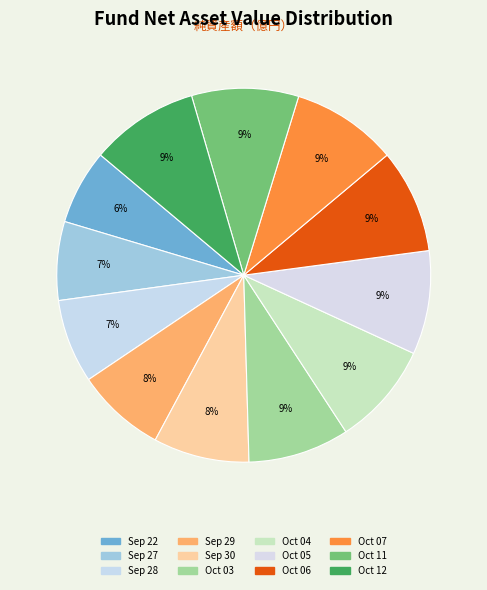

How many segments does this pie chart have?

12